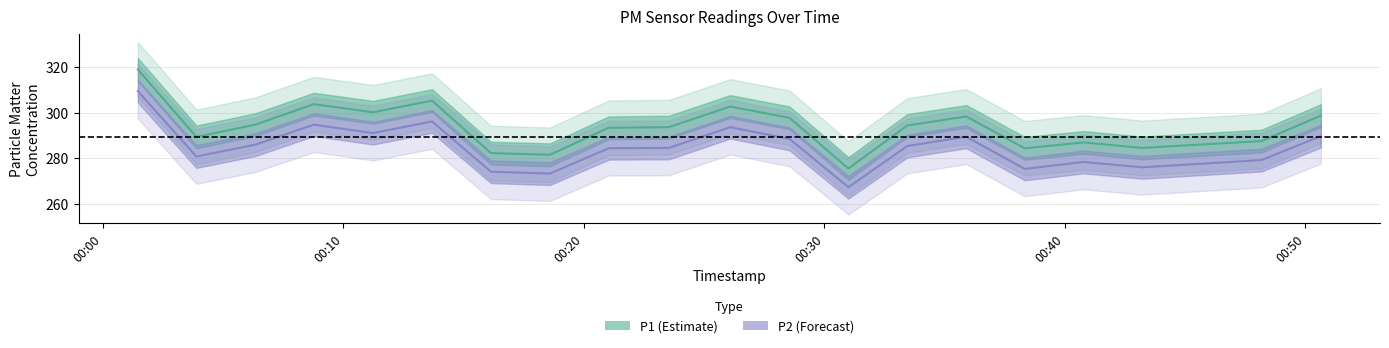

At how many categories does at least one series exceed 276?

19